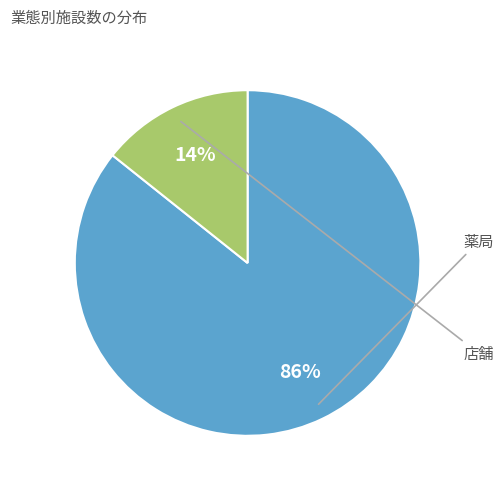

To the nearest percent, what is the average slice percentage?

50%